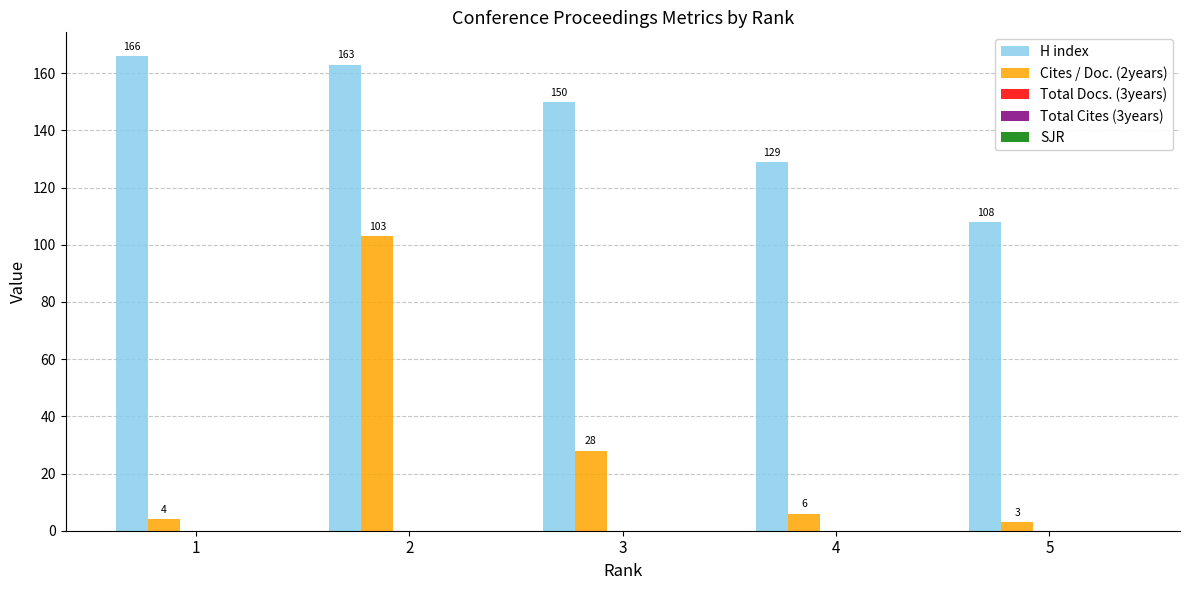

What is the difference between the highest and lowest values at 3?

122